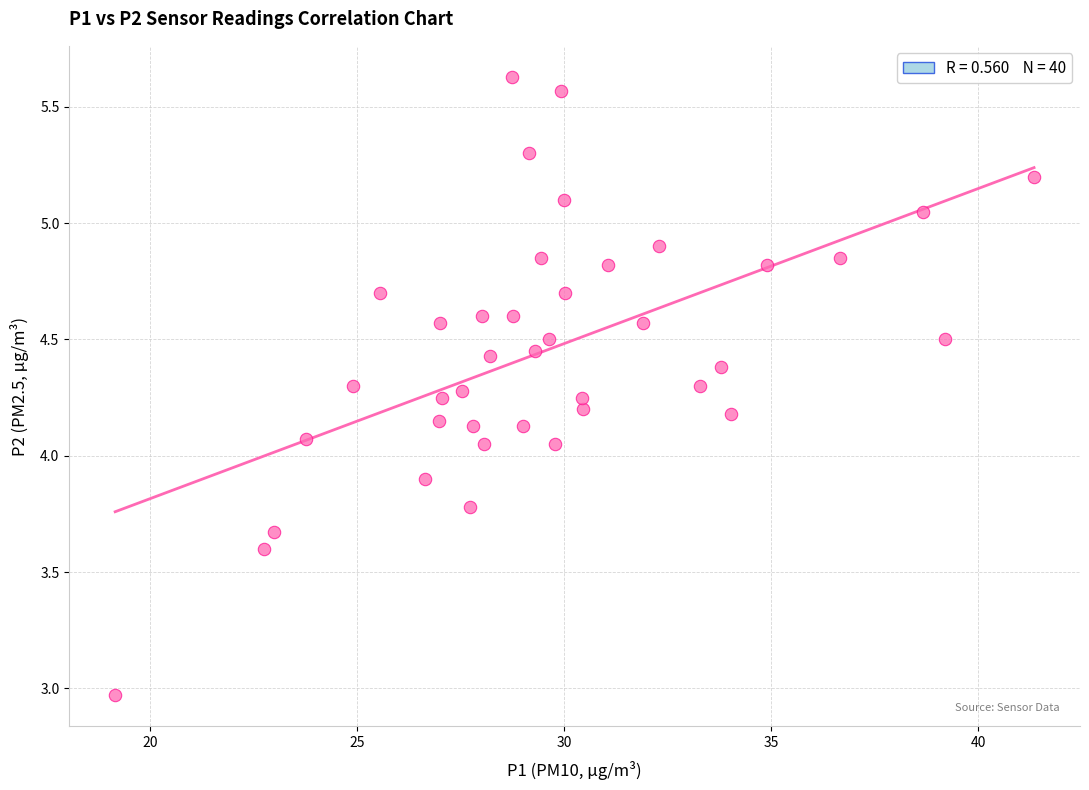

What is the range of X values (max minus min)?

22.2